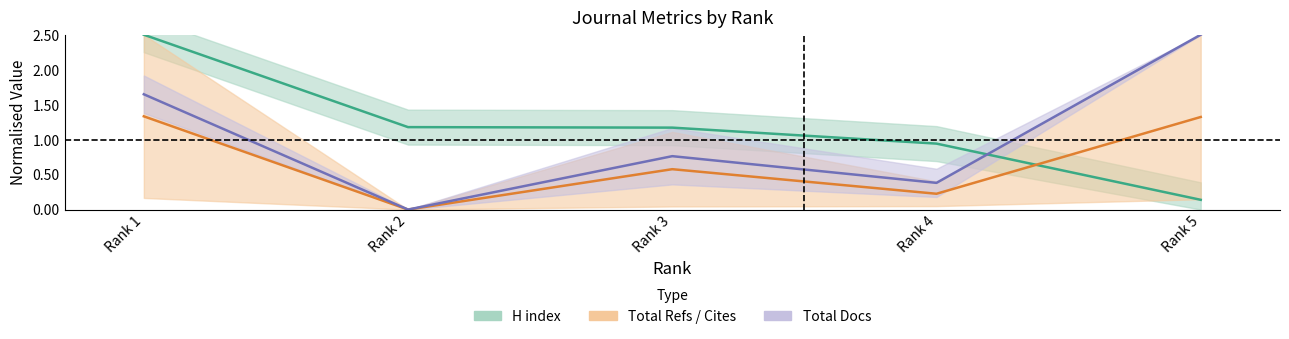

How many distinct data groups are displayed?

3